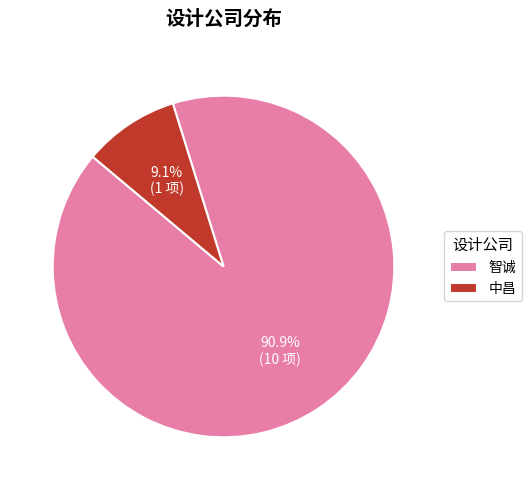

Rank the categories by value from lowest to highest.

中昌, 智诚